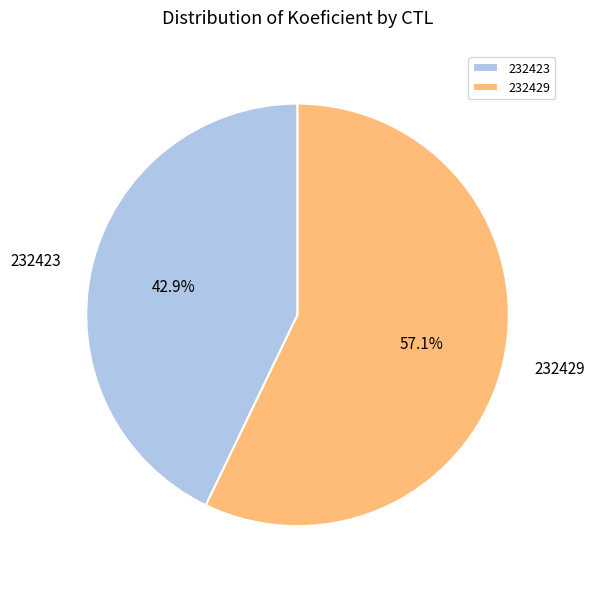

To the nearest percent, what is the difference between the largest and smallest slice percentages?

14%